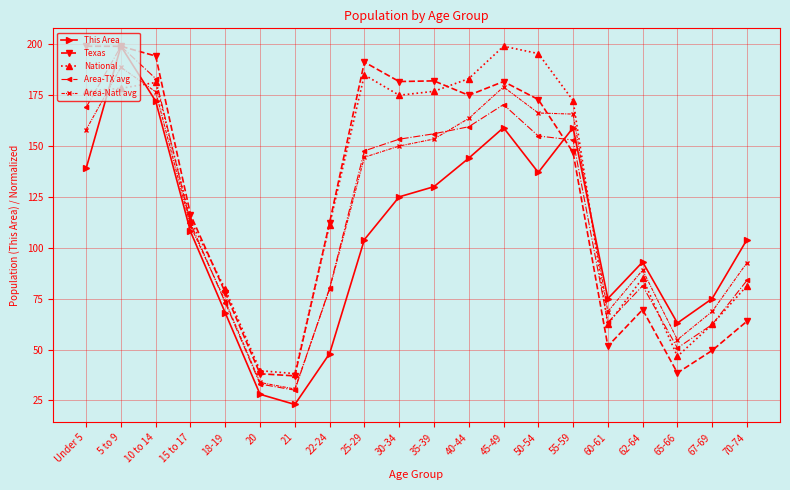

What is the minimum value shown in the chart?

23.0